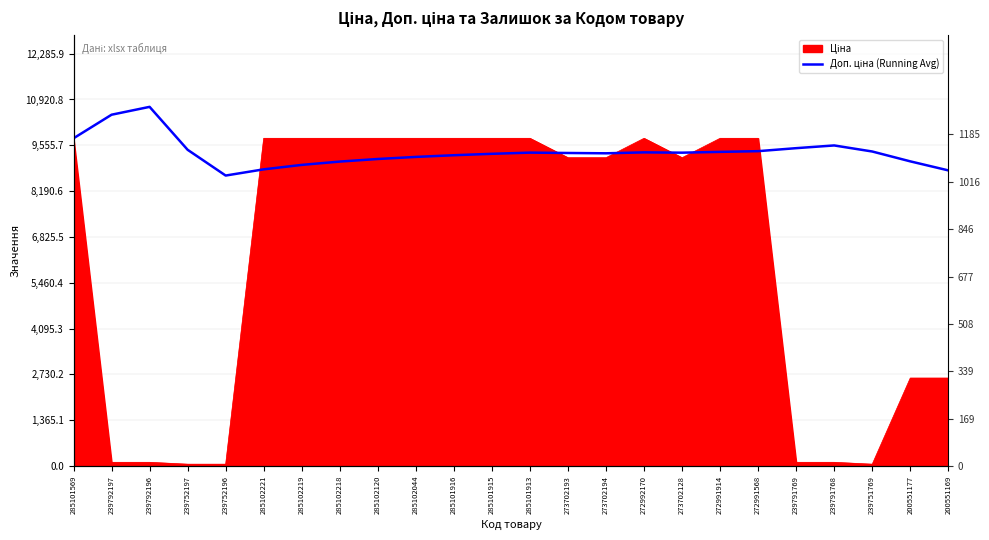

What is the ratio of the value at 239752196 to the value at 273702128?

0.9